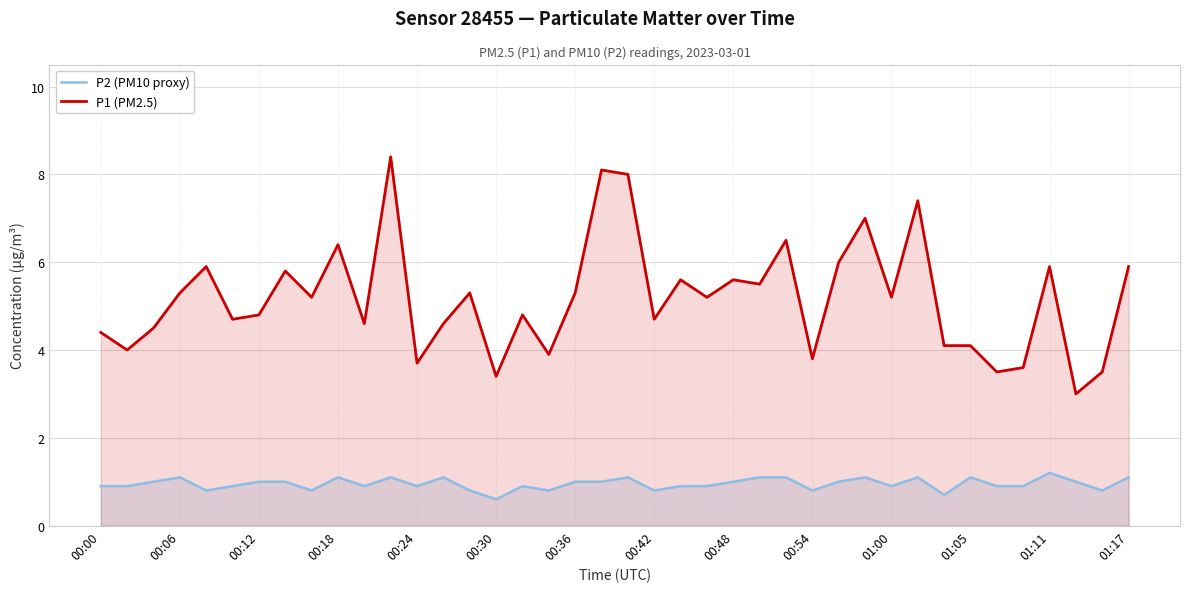

Rank the series by their maximum value, from highest to lowest.

P1 (PM2.5), P2 (PM10 proxy)